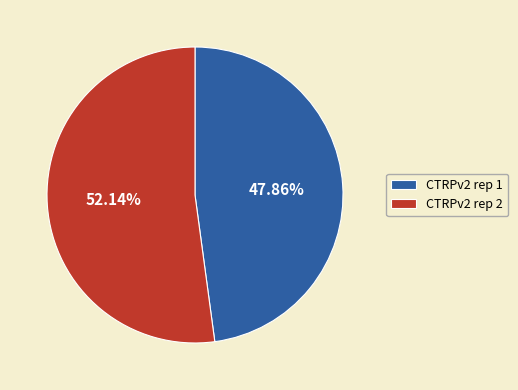

How many segments does this pie chart have?

2